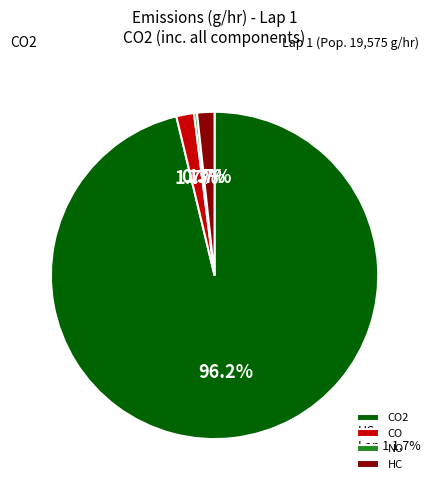

What is the ratio of the value at CO to the value at NO?

6.0